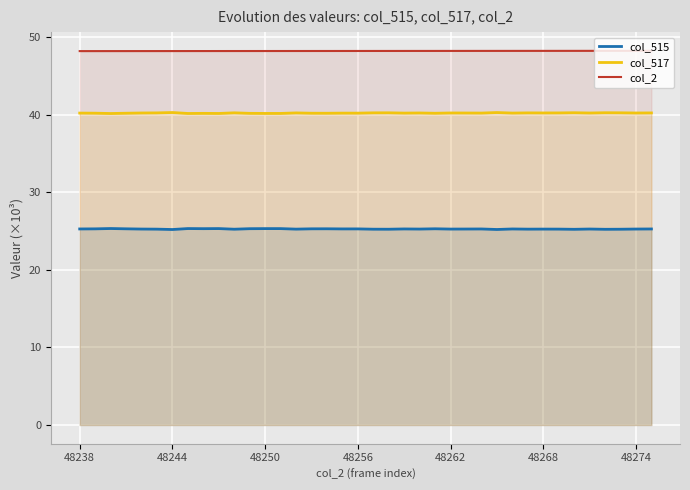

What is the average value of the col_515 series?

25.3